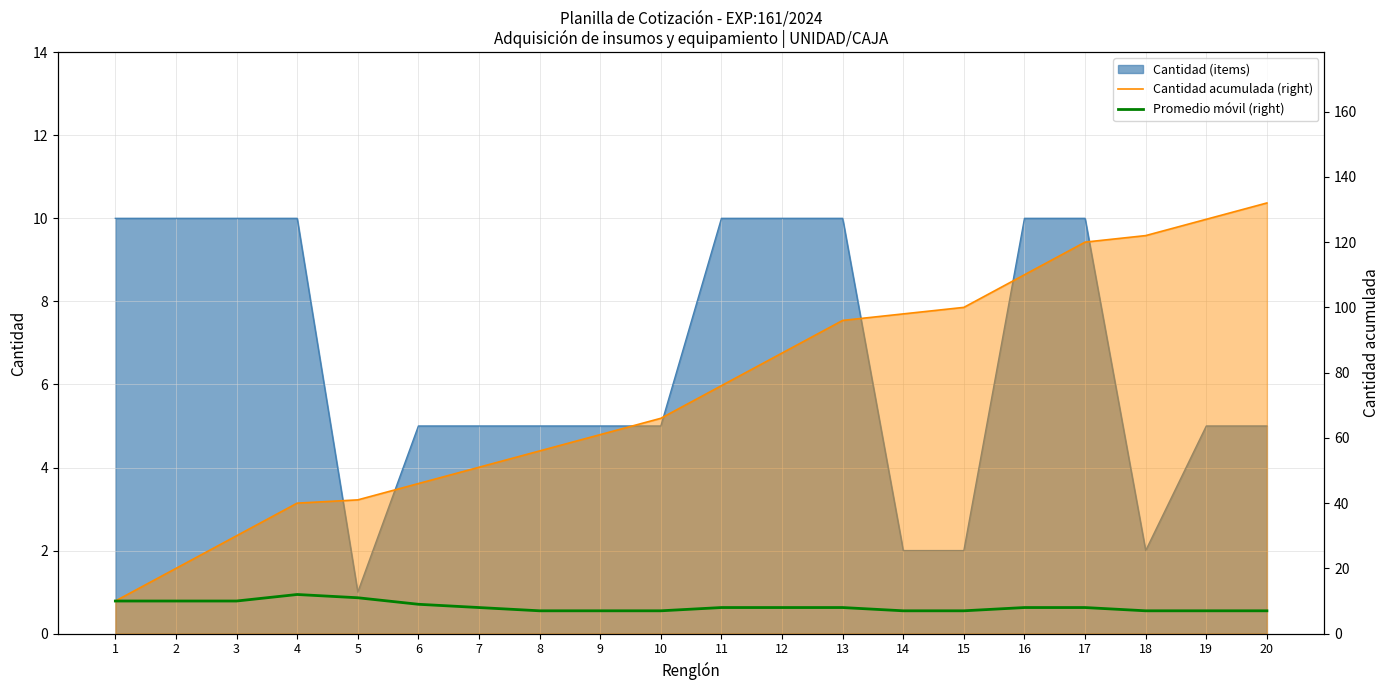

At which category is the sum across all series the highest?

20